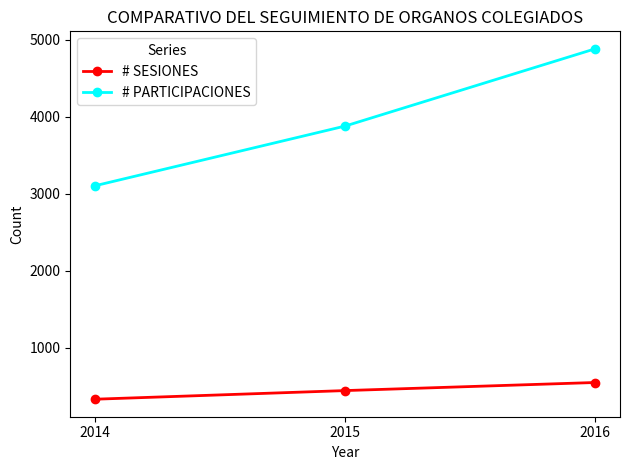

How many lines are shown in the chart?

2